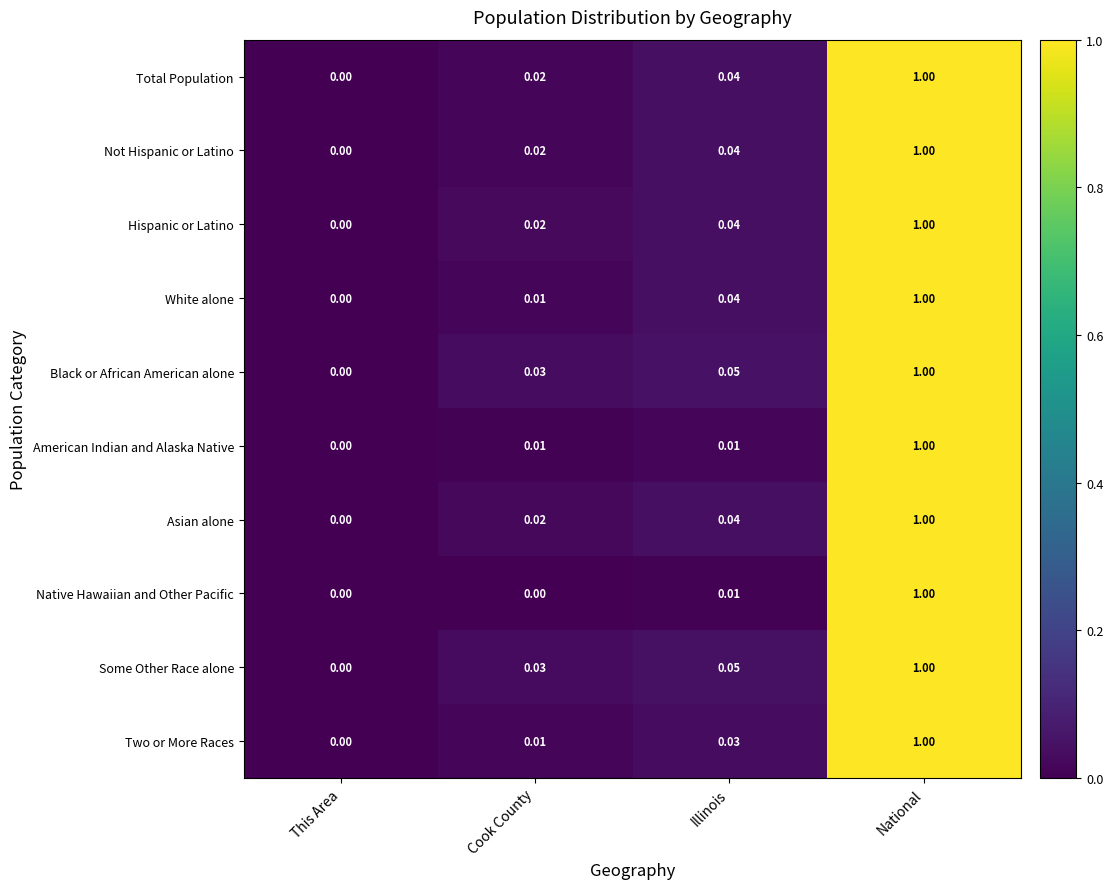

List the labels in order of Asian alone value, largest first.

National, Illinois, Cook County, This Area